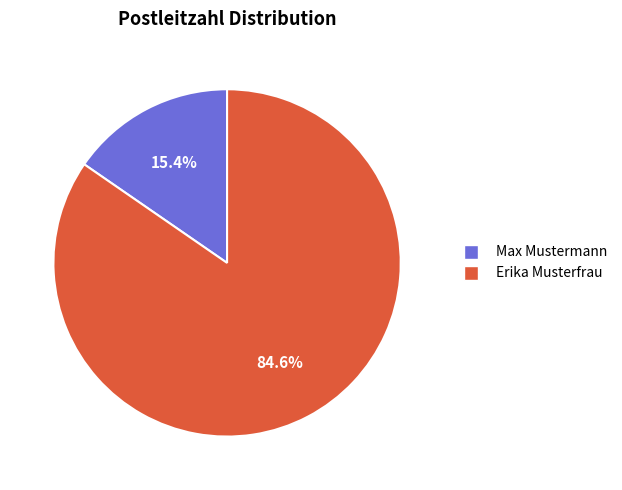

Does Erika Musterfrau account for over 50% of the chart?

Yes